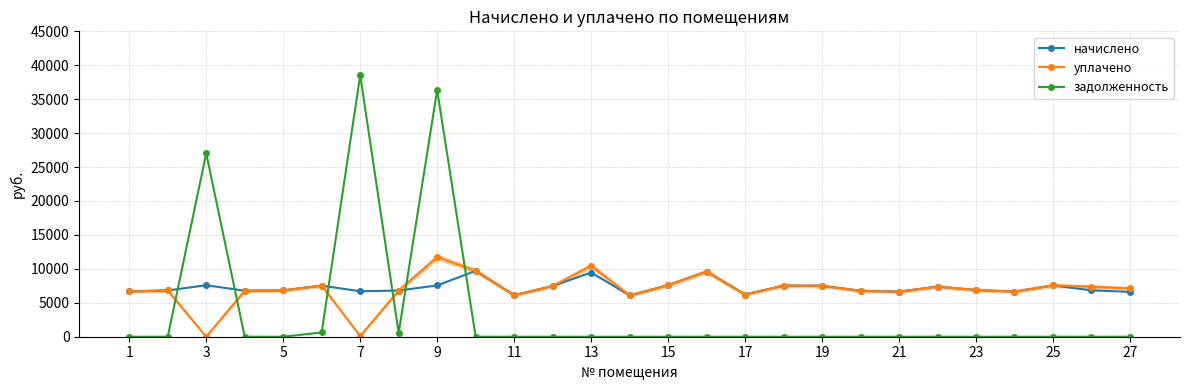

Which series has the largest range (max minus min)?

задолженность